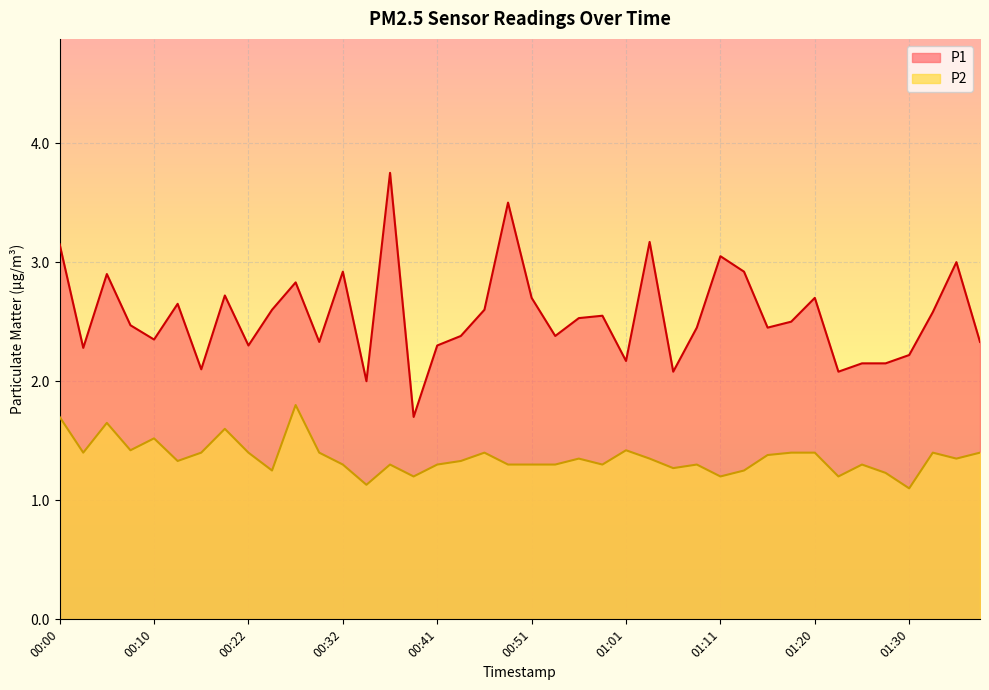

What is the label of the 20th point from the right?

00:51